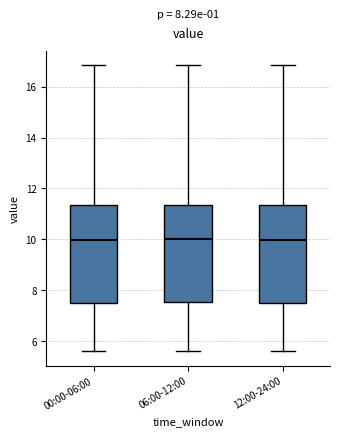

Reading left to right, read every box against the y-axis: the position of its median line, the range the box covers, and the ends of its whiskers. The values are not printed on the chart, so give them approximately, as read against the axis.

00:00-06:00: median 10.0, box 7.4 to 11.4, whiskers 5.6 to 16.8
06:00-12:00: median 10.0, box 7.6 to 11.4, whiskers 5.6 to 16.8
12:00-24:00: median 10.0, box 7.4 to 11.4, whiskers 5.6 to 16.8